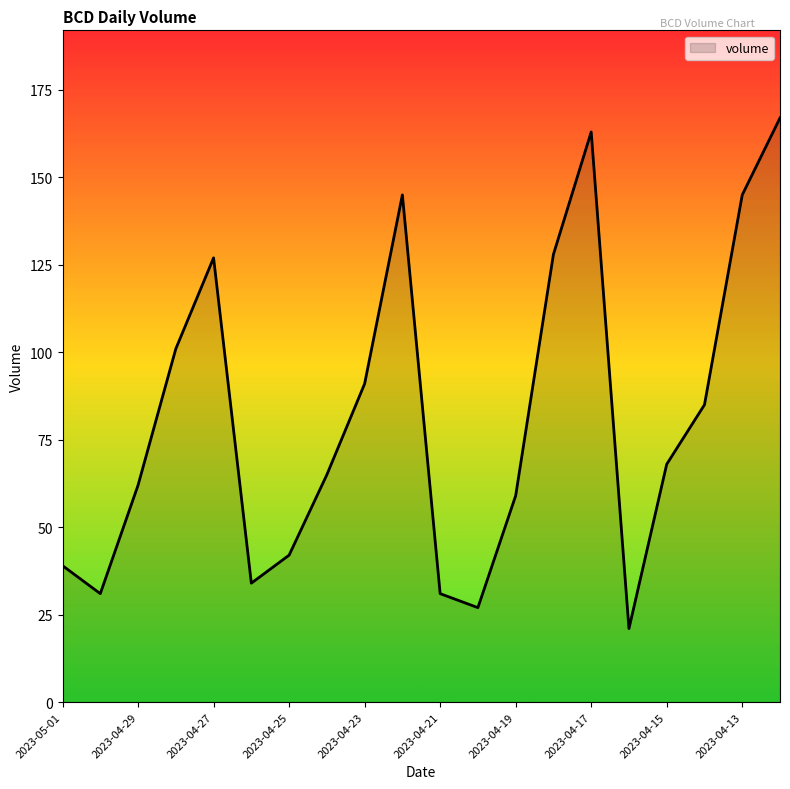

Does the chart display data point markers on the line(s)?

No